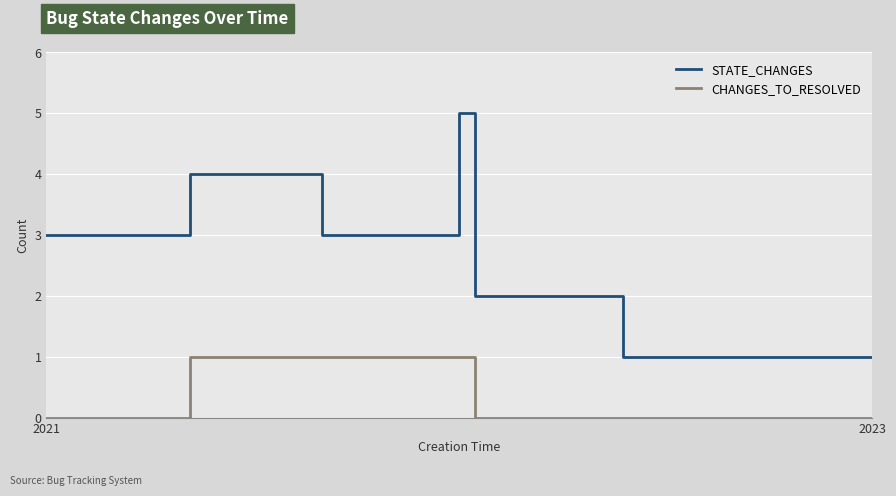

What is the greatest value displayed?

5